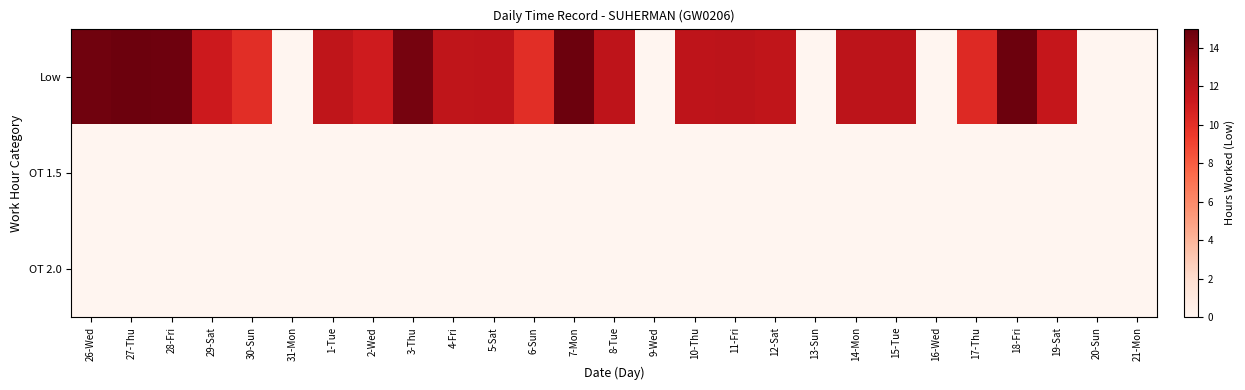

Between 15-Tue and 27-Thu, which is larger?

27-Thu